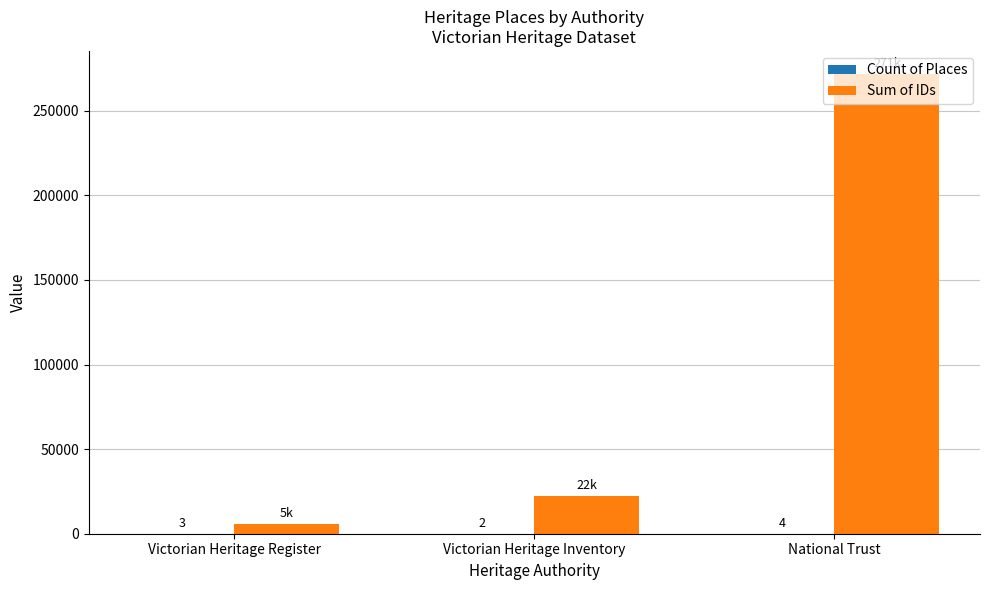

At which category is the sum across all series the highest?

National Trust